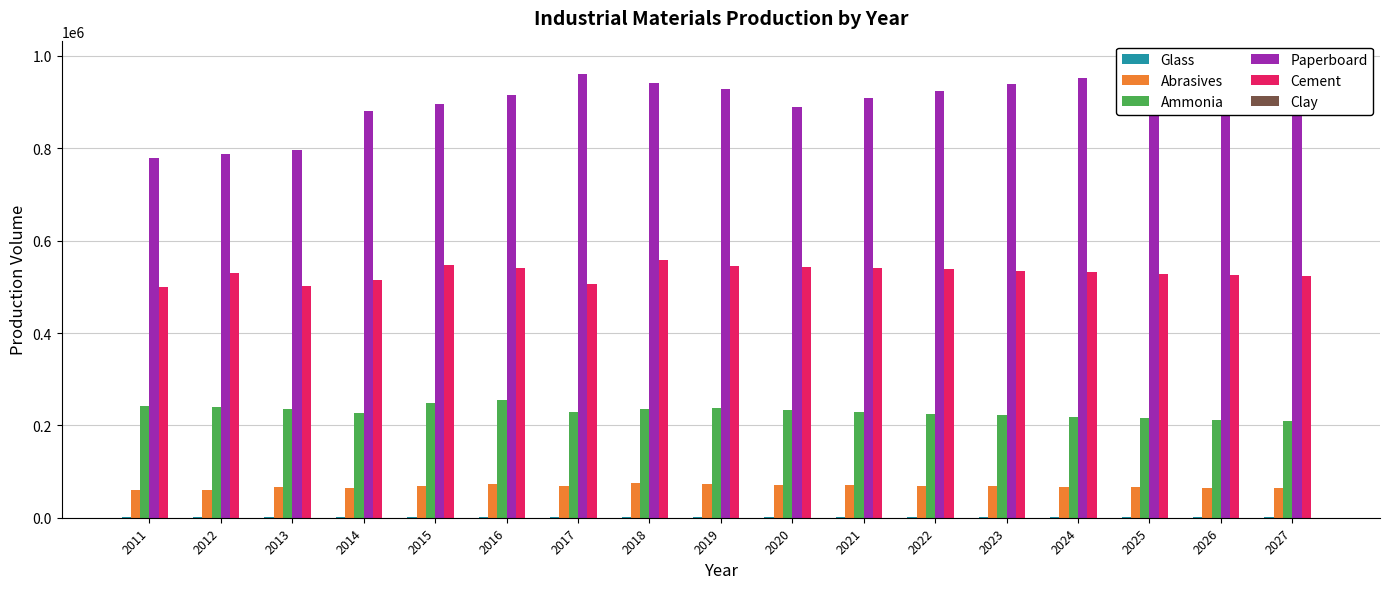

What is the value of the Ammonia bar at the 11th from the left?

228418.9